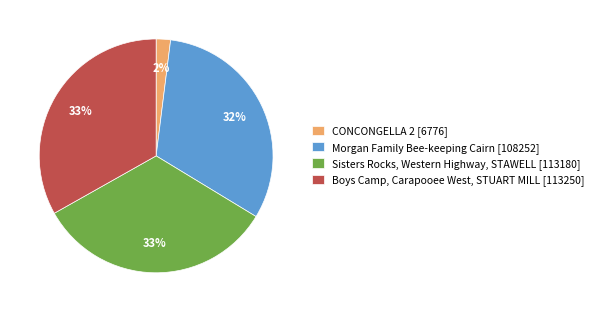

What percentage is the CONCONGELLA 2 [6776] slice, to the nearest percent?

2%